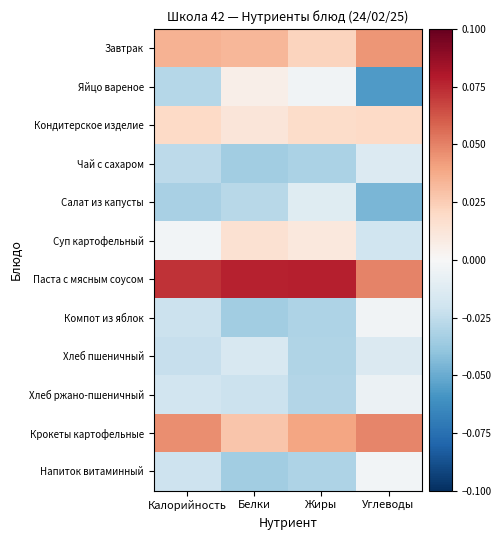

Reading left to right, what are all the values shown in this chart?

Завтрак: Калорийность=0.0	Белки=0.0	Жиры=0.0	Углеводы=0.0
Яйцо вареное: Калорийность=-0.0	Белки=0.0	Жиры=-0.0	Углеводы=-0.1
Кондитерское изделие: Калорийность=0.0	Белки=0.0	Жиры=0.0	Углеводы=0.0
Чай с сахаром: Калорийность=-0.0	Белки=-0.0	Жиры=-0.0	Углеводы=-0.0
Салат из капусты: Калорийность=-0.0	Белки=-0.0	Жиры=-0.0	Углеводы=-0.0
Суп картофельный: Калорийность=-0.0	Белки=0.0	Жиры=0.0	Углеводы=-0.0
Паста с мясным соусом: Калорийность=0.1	Белки=0.1	Жиры=0.1	Углеводы=0.0
Компот из яблок: Калорийность=-0.0	Белки=-0.0	Жиры=-0.0	Углеводы=-0.0
Хлеб пшеничный: Калорийность=-0.0	Белки=-0.0	Жиры=-0.0	Углеводы=-0.0
Хлеб ржано-пшеничный: Калорийность=-0.0	Белки=-0.0	Жиры=-0.0	Углеводы=-0.0
Крокеты картофельные: Калорийность=0.0	Белки=0.0	Жиры=0.0	Углеводы=0.0
Напиток витаминный: Калорийность=-0.0	Белки=-0.0	Жиры=-0.0	Углеводы=-0.0